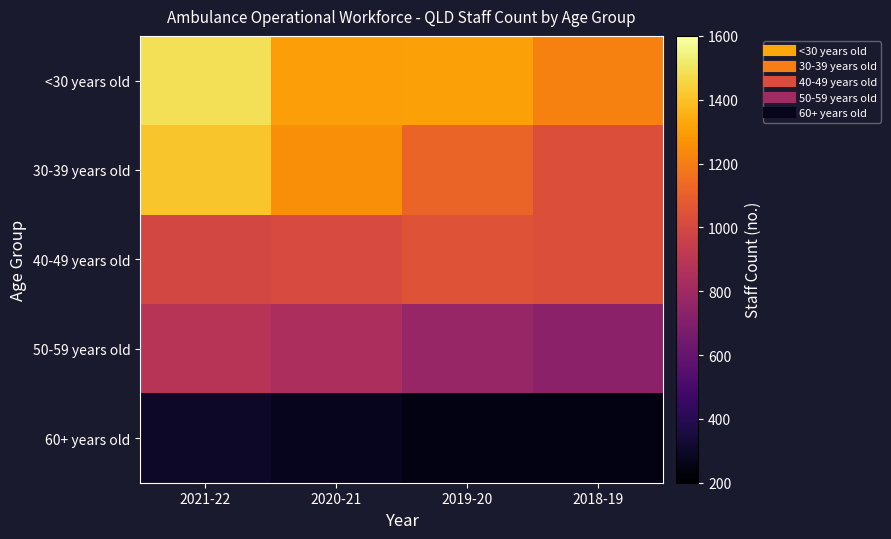

Reading left to right, transcribe all the data shown in this chart.

<30 years old: 2021-22=1489	2020-21=1302	2019-20=1310	2018-19=1213
30-39 years old: 2021-22=1409	2020-21=1251	2019-20=1114	2018-19=1032
40-49 years old: 2021-22=996	2020-21=1012	2019-20=1052	2018-19=1035
50-59 years old: 2021-22=886	2020-21=840	2019-20=774	2018-19=731
60+ years old: 2021-22=300	2020-21=276	2019-20=247	2018-19=247